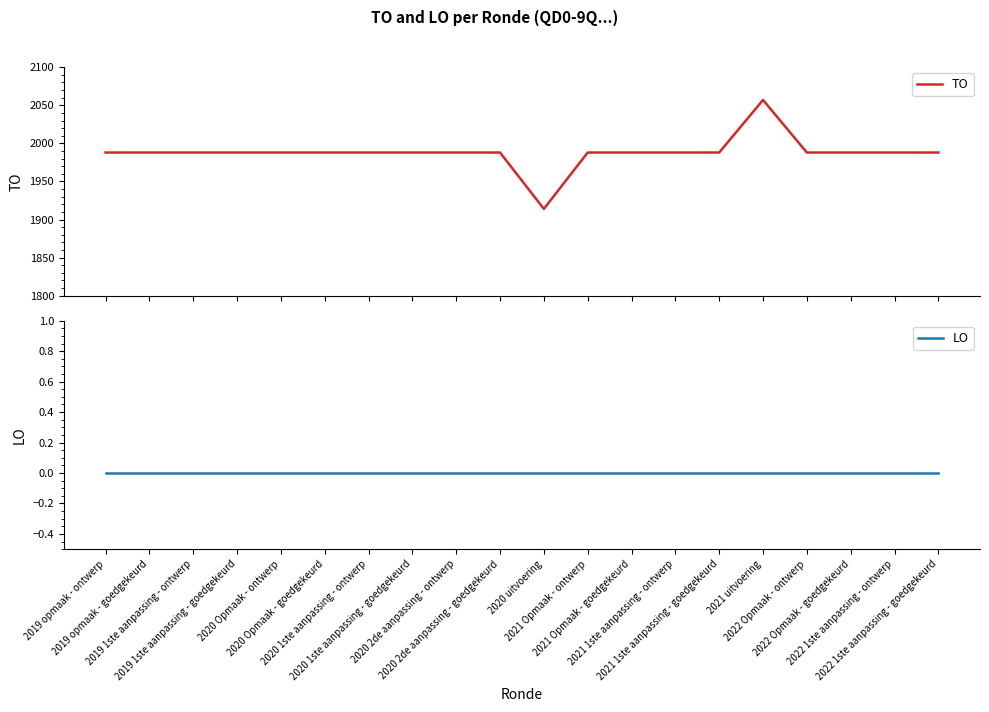

Is the value of LO at 2020 1ste aanpassing - ontwerp greater than the value of TO at 2020 2de aanpassing - goedgekeurd?

No